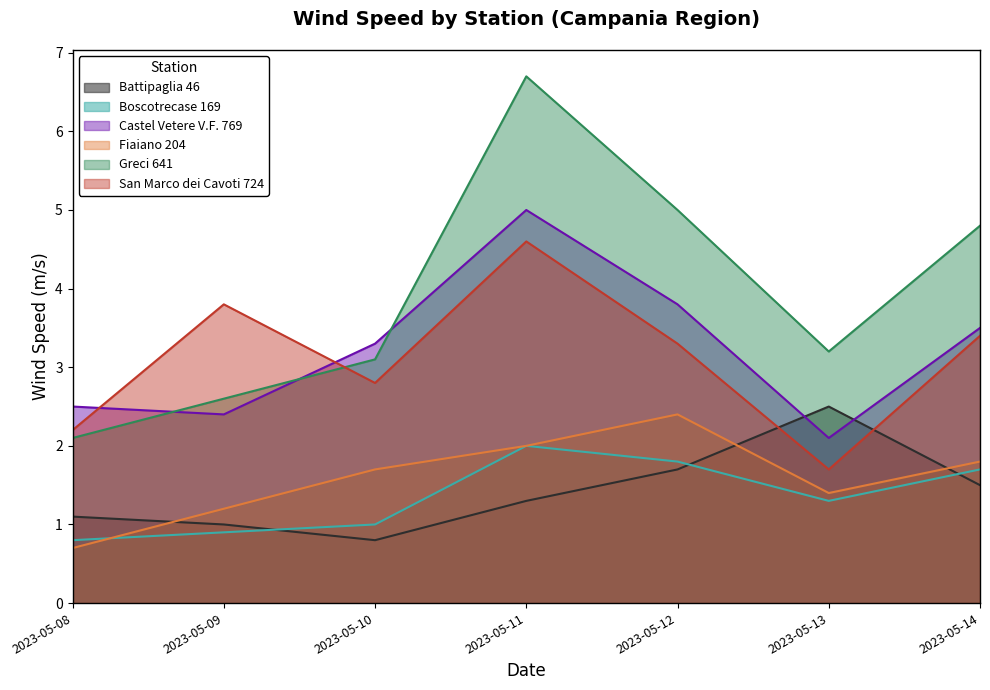

True or false: Fiaiano 204 and Greci 641 intersect in this chart.

False